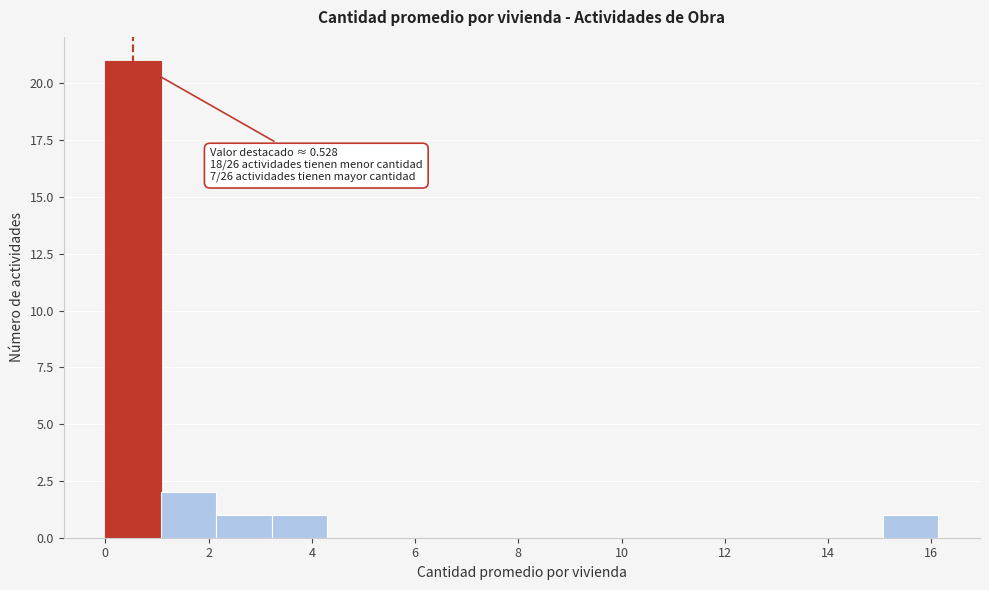

Which range on the x-axis has the tallest bar?

0.0 to 1.0